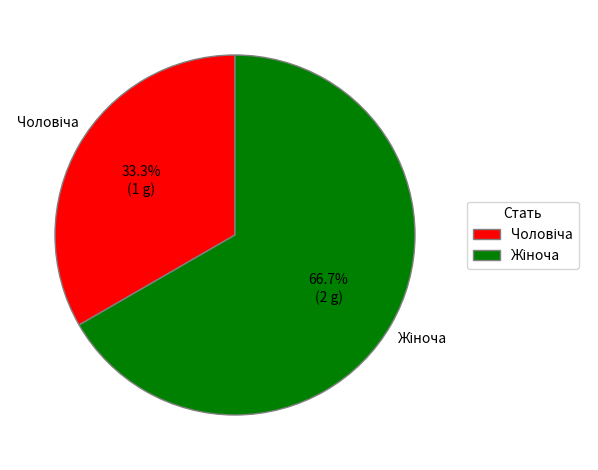

Is there any slice that represents more than half of the pie?

Yes